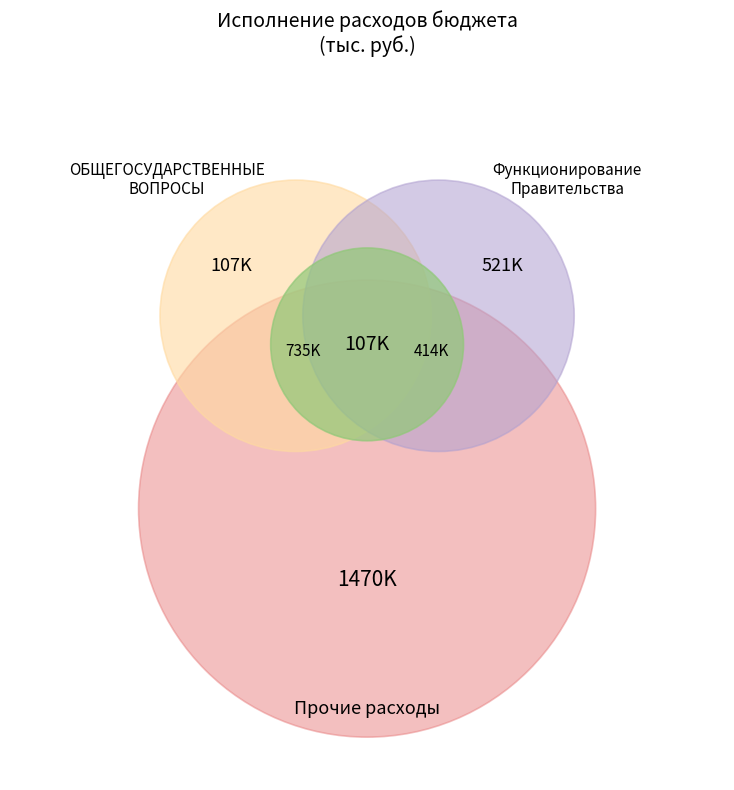

To the nearest percent, what portion does ОБЩЕГОСУДАРСТВЕННЫЕ ВОПРОСЫ represent?

33%